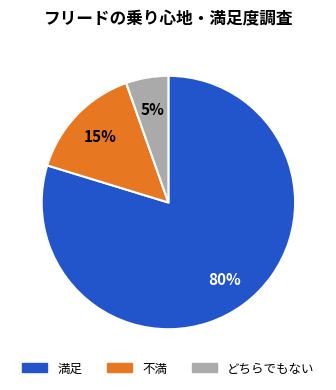

Rank the categories by value from lowest to highest.

どちらでもない, 不満, 満足